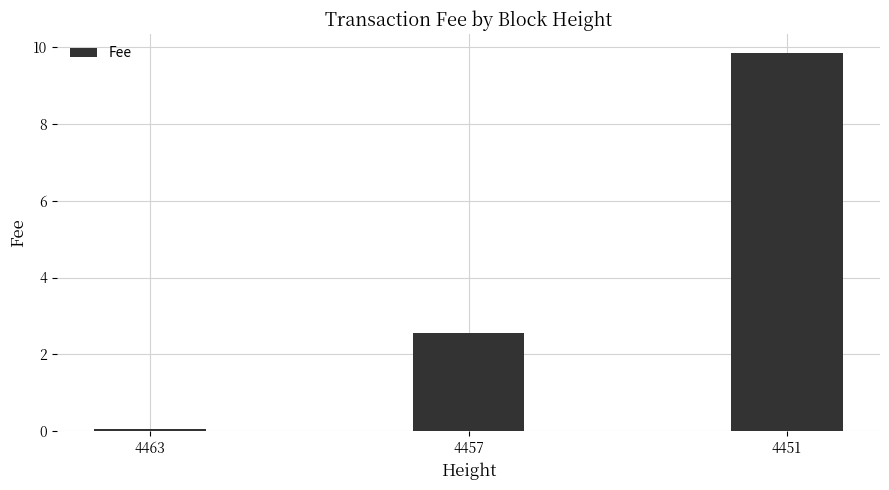

At which label is the value closest to 4?

4457